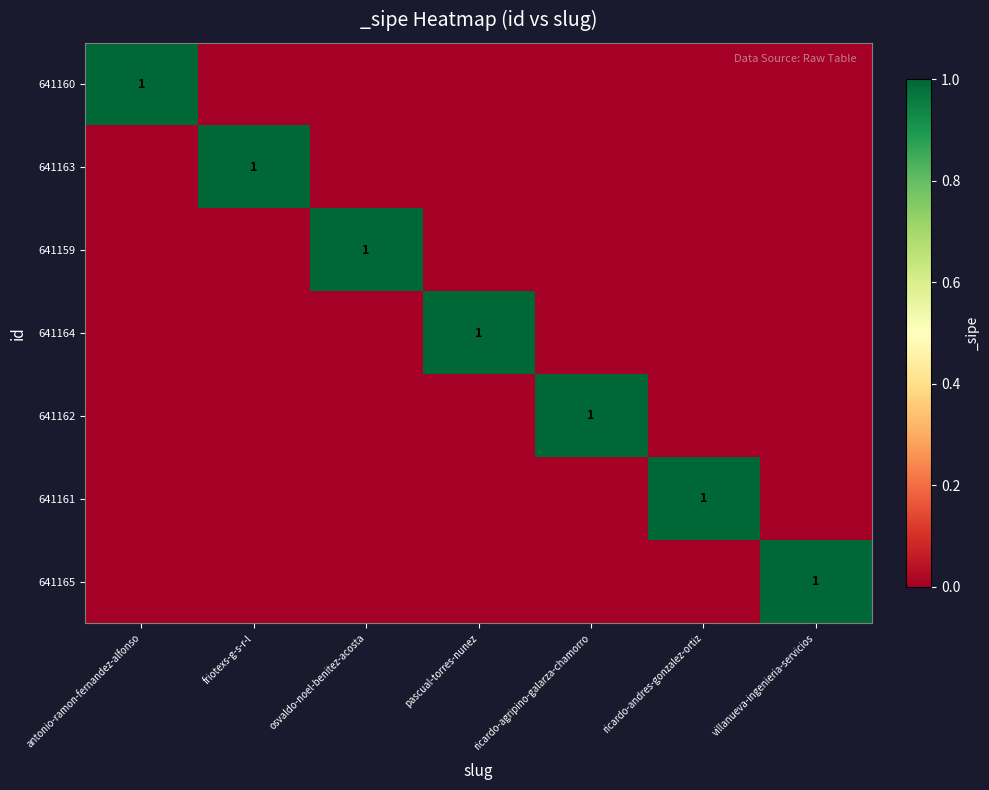

Is it true that 641165 equals 0 at ricardo-andres-gonzalez-ortiz?

True